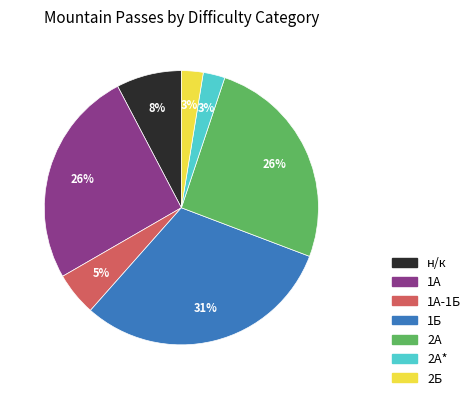

Which has a higher value, 1А or 2Б?

1А